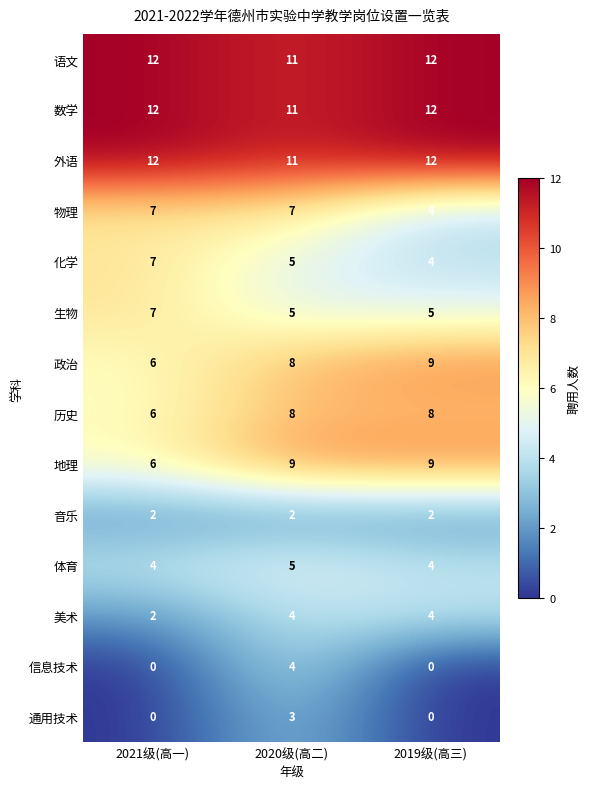

Which category has the highest value in the 政治 series?

2019级(高三)